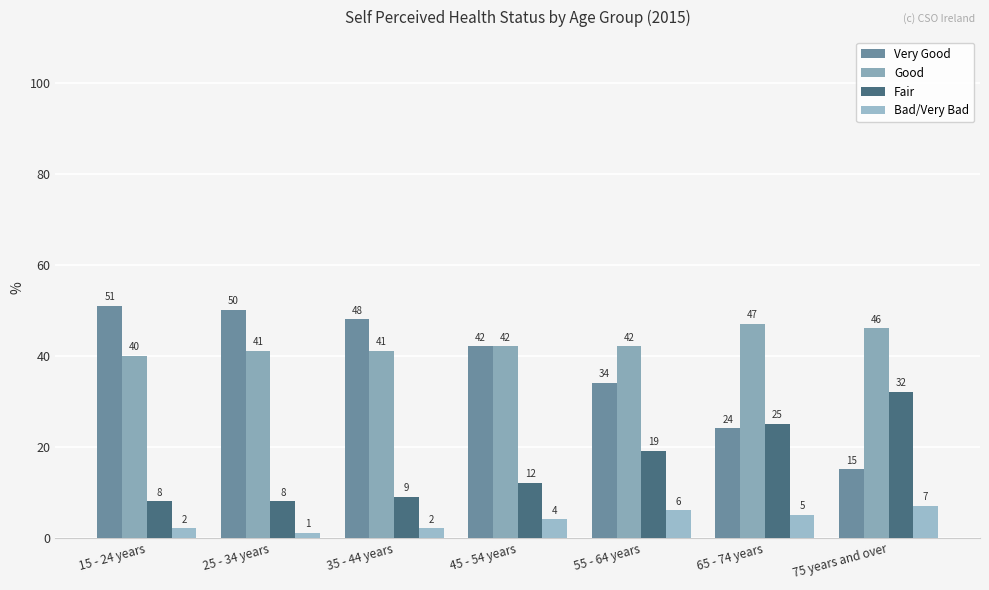

At which category does the chart reach its minimum across all series?

25 - 34 years